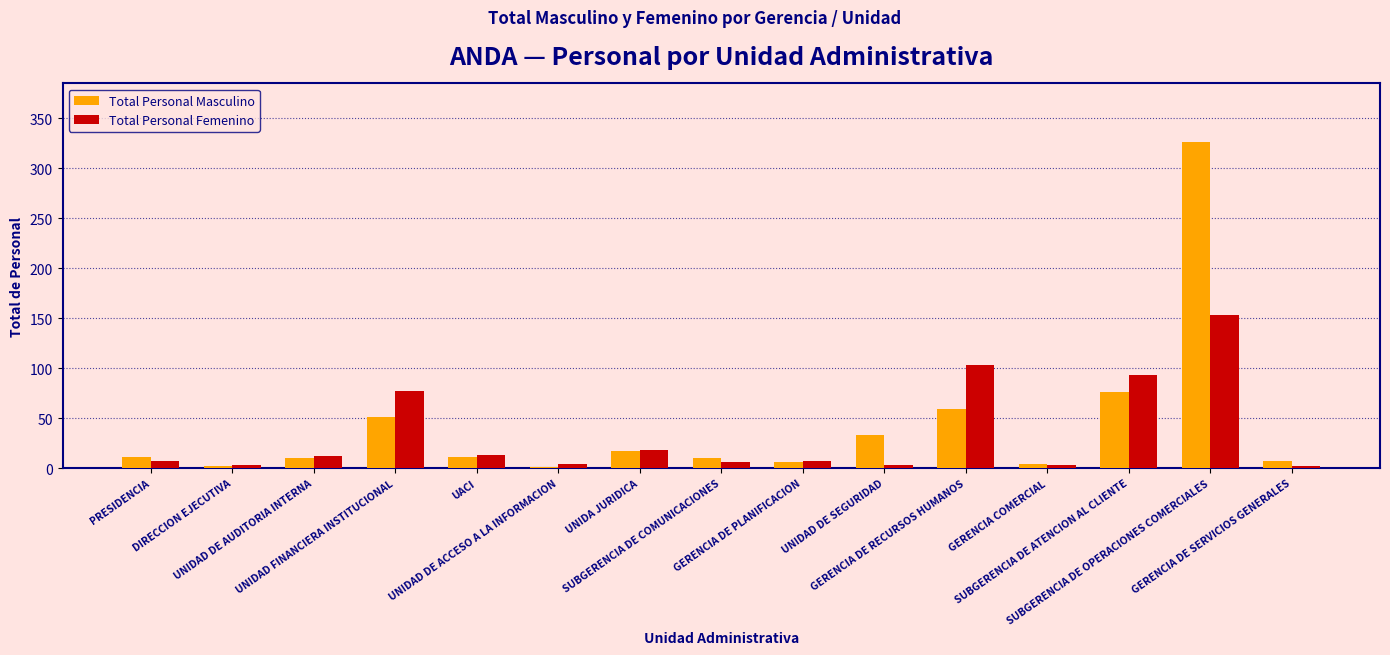

What is the sum of all Total Personal Femenino values?

504